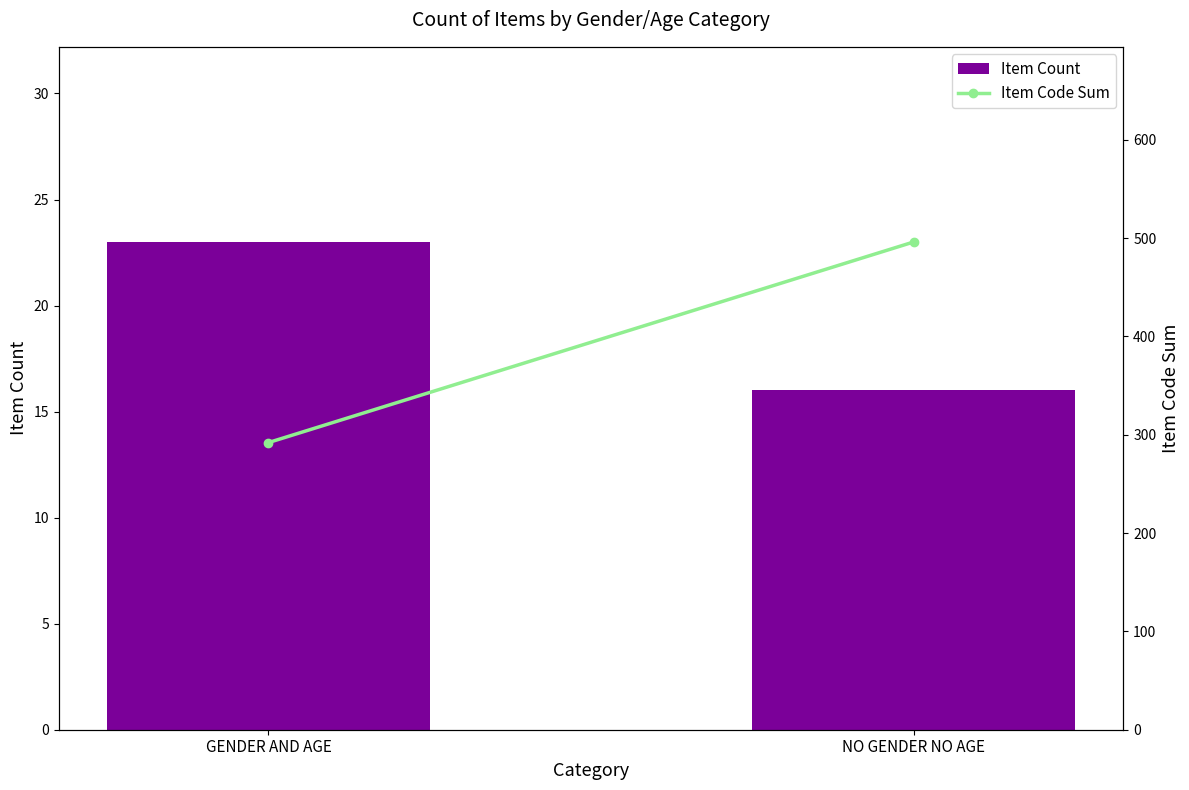

How many Item Code Sum values are between 292 and 496?

2